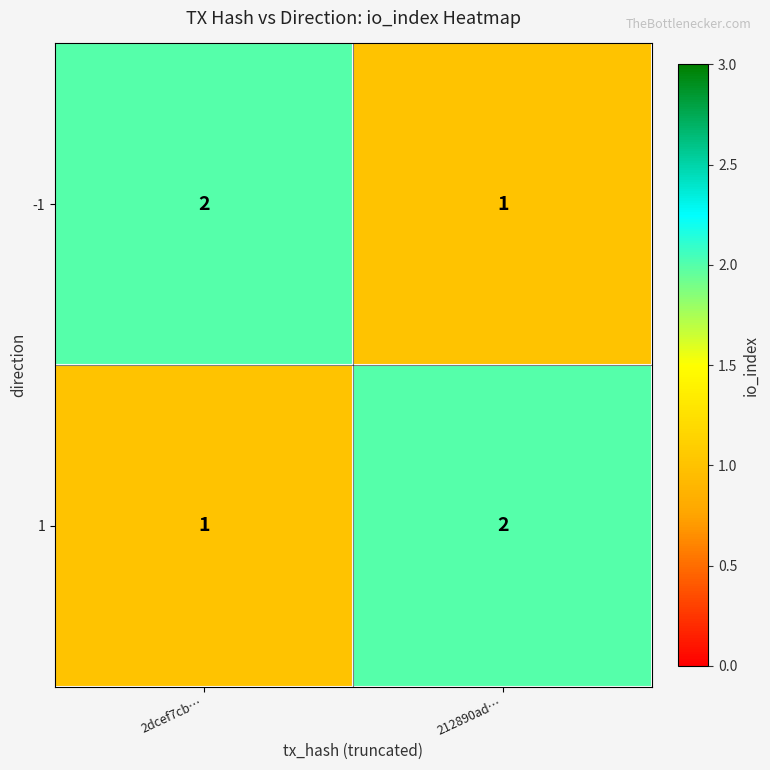

Rank the series at 212890ad… from highest to lowest value.

1, -1